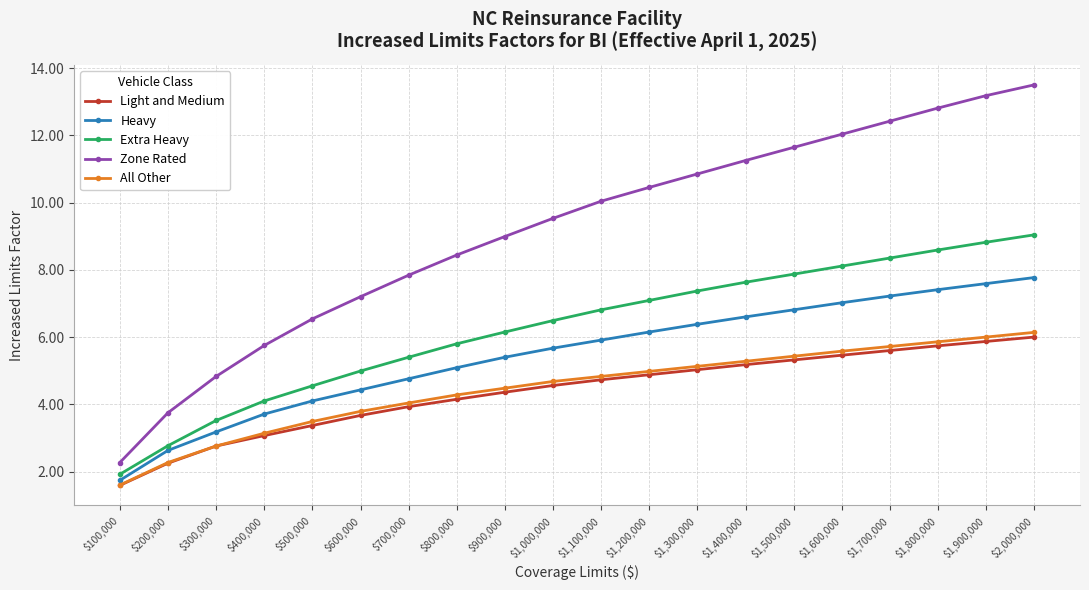

True or false: Zone Rated and Extra Heavy intersect in this chart.

False